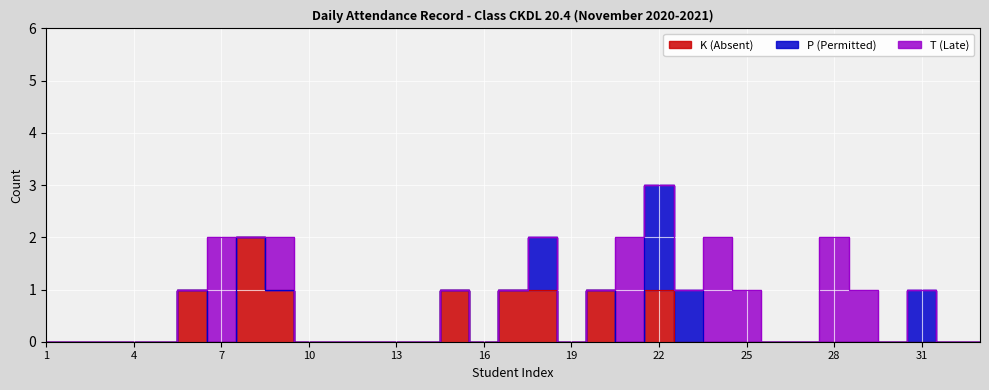

At which category is the sum across all series the highest?

22